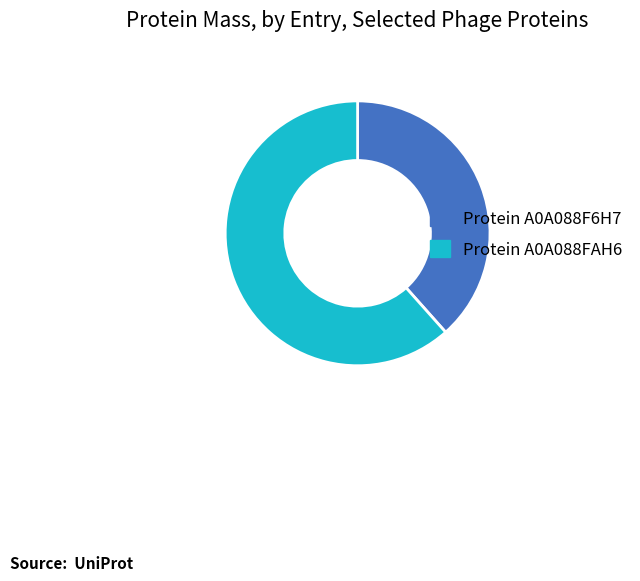

How many segments does this pie chart have?

2